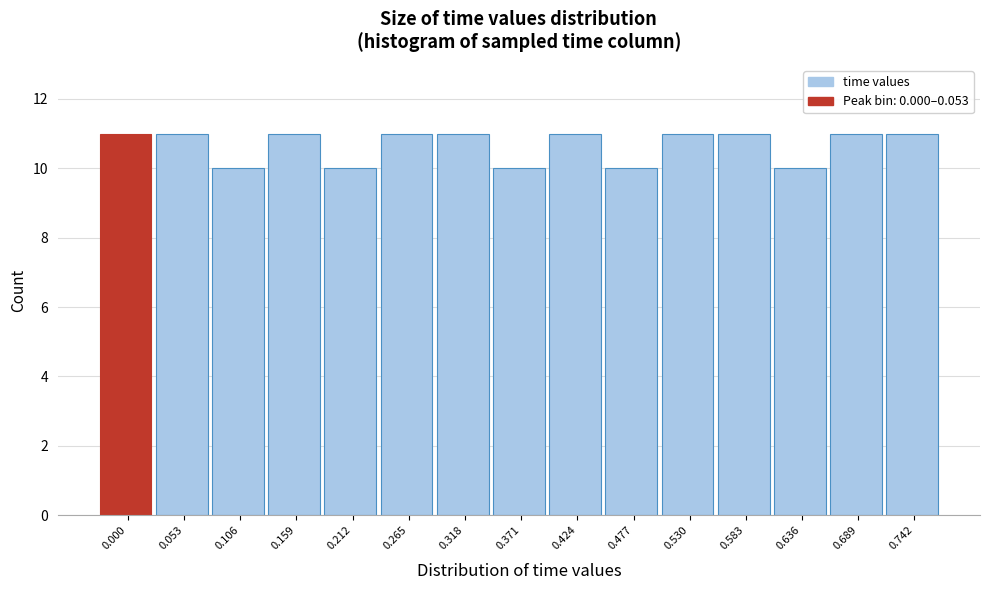

Reading left to right, what are all the values shown in this chart?

0.000=11	0.053=11	0.106=10	0.159=11	0.212=10	0.265=11	0.318=11	0.371=10	0.424=11	0.477=10	0.530=11	0.583=11	0.636=10	0.689=11	0.742=11